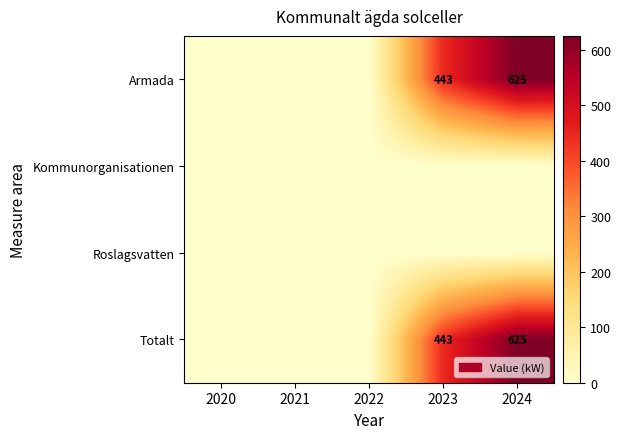

The Totalt series shows 307 at 2024. True or false?

False